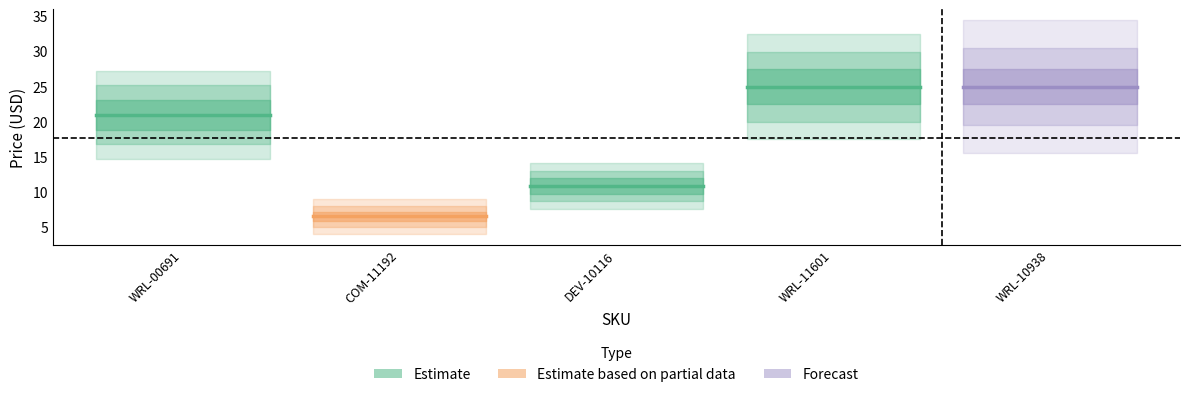

The value of Estimate based on partial data at WRL-00691 is 2.4. True or false?

False